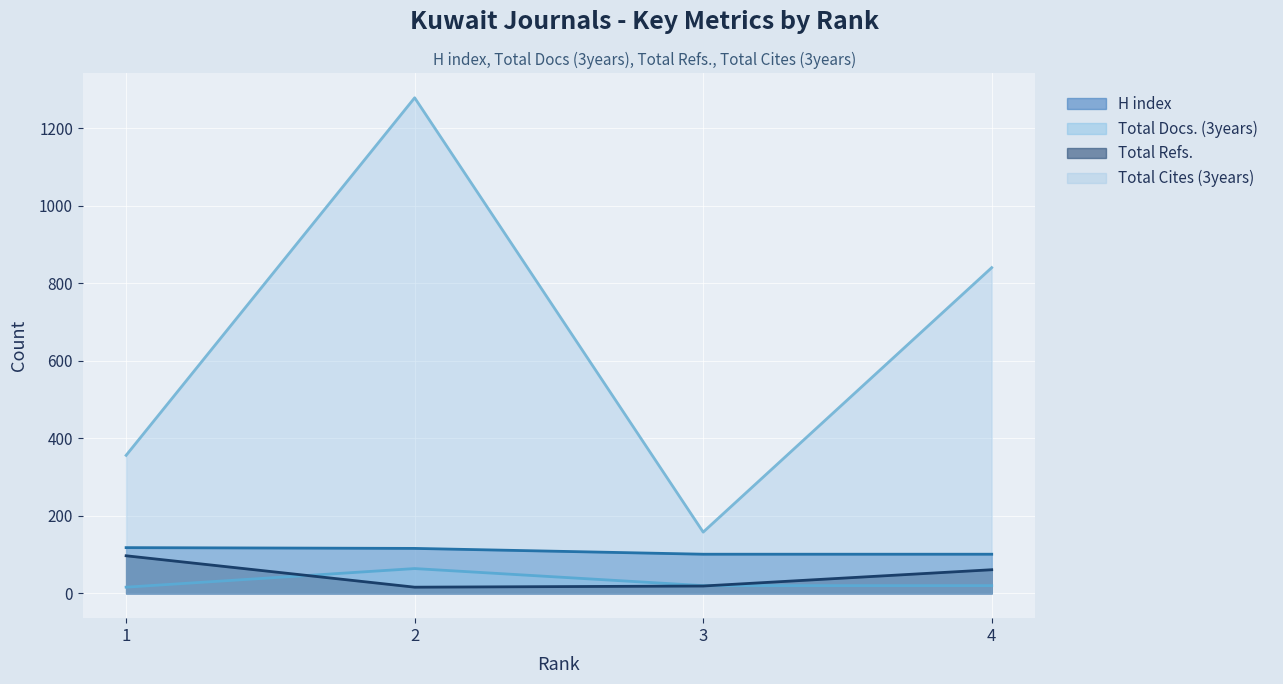

What is the value of the H index point at the 4th from the left?

101